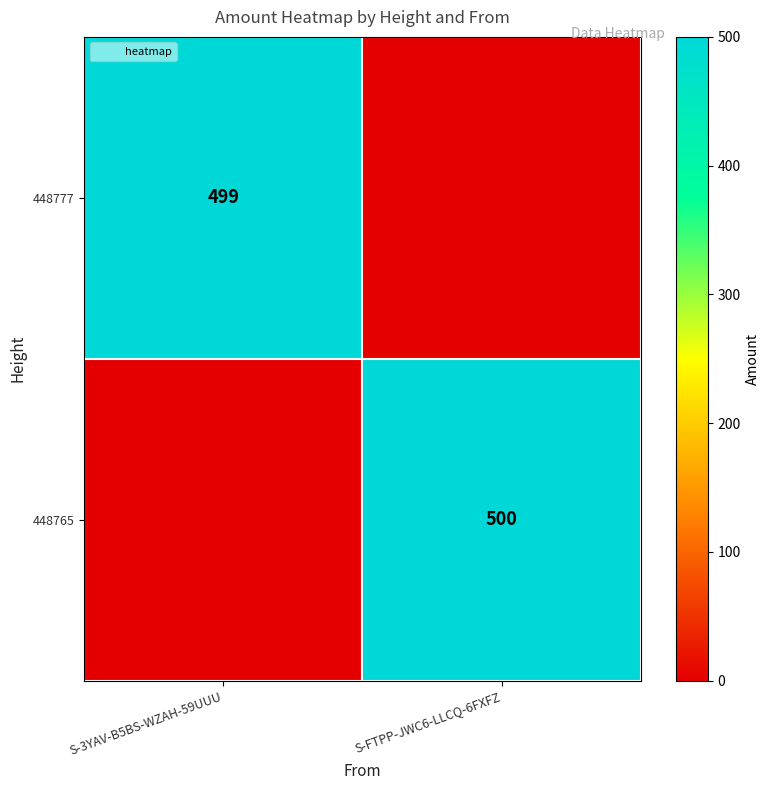

At which category is the sum across all series the highest?

S-FTPP-JWC6-LLCQ-6FXFZ